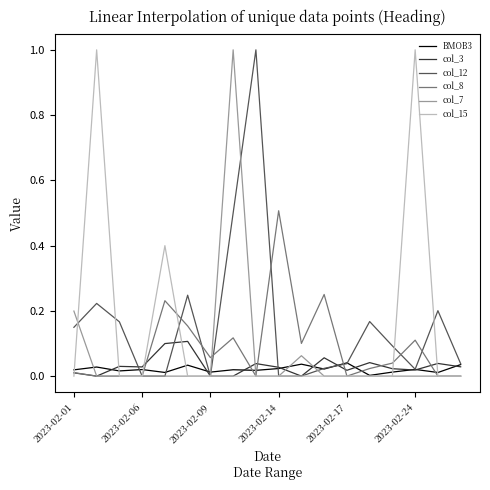

How many lines are shown in the chart?

6